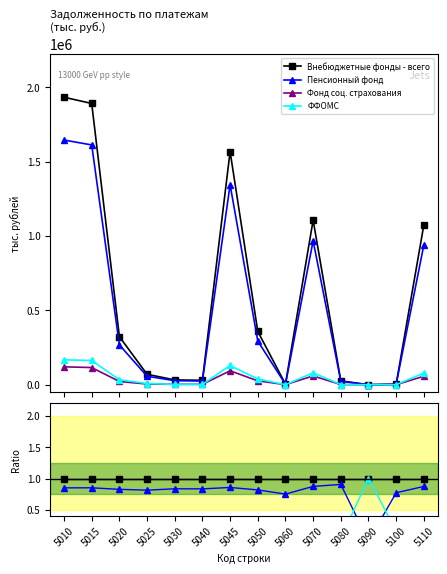

True or false: ФФОМС and Внебюджетные фонды - всего cross at least once.

False